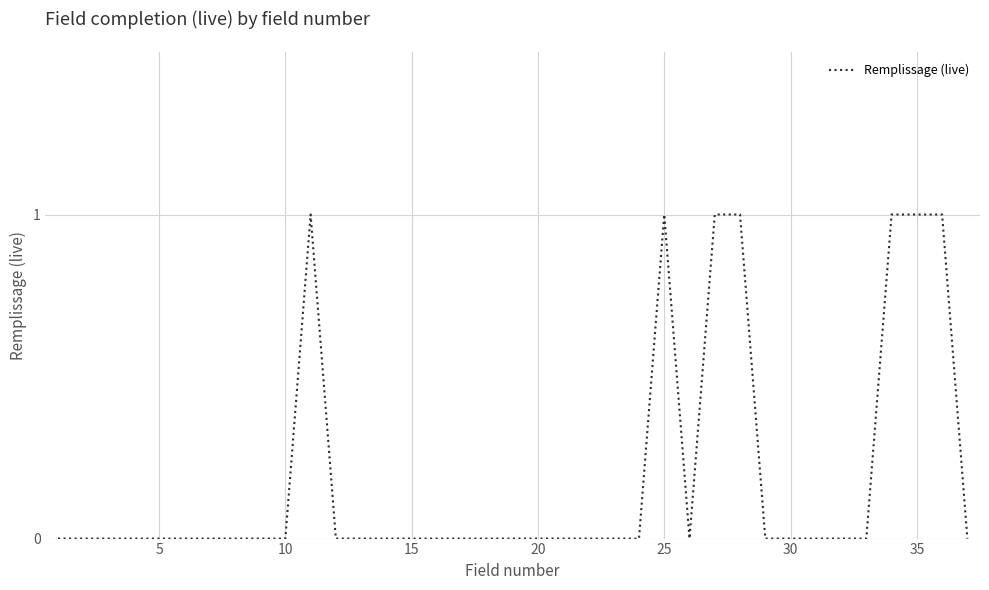

How many points are lower than both their immediate neighbors (excluding endpoints)?

1